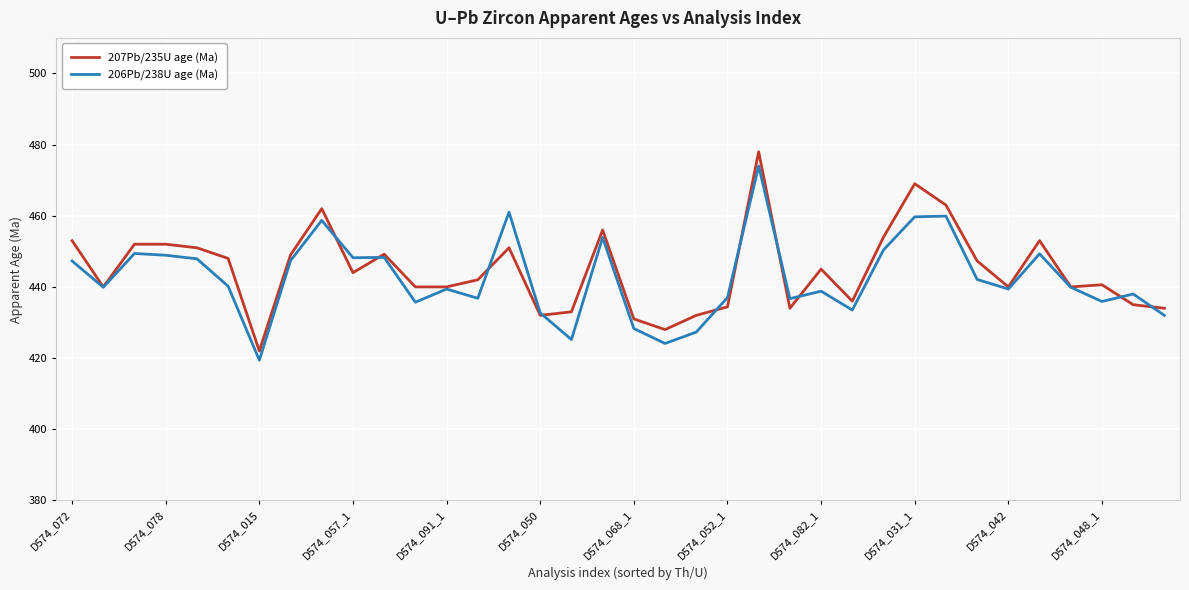

Which series has the largest range (max minus min)?

207Pb/235U age (Ma)